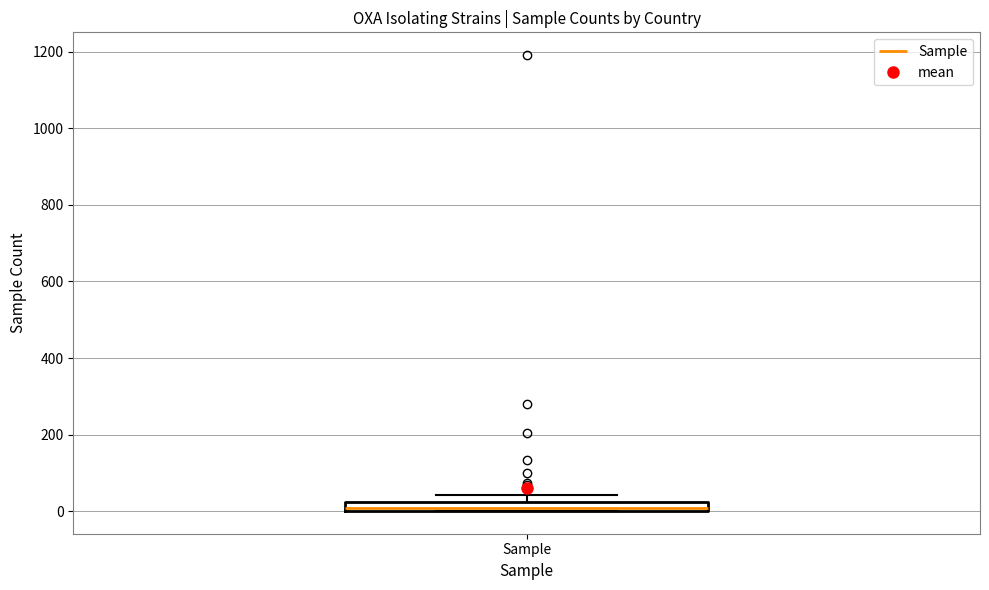

Where is the upper edge of the box for Sample on the y-axis? The values are not printed on the chart, so give them approximately, as read against the axis.

20